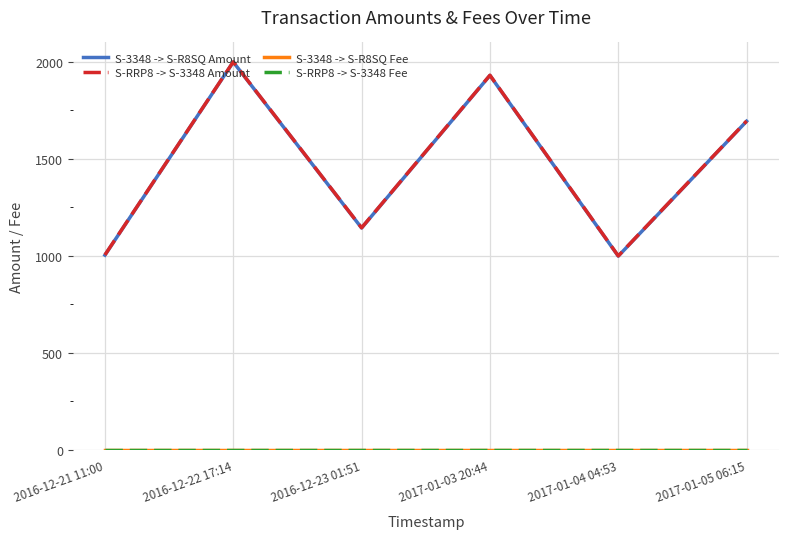

What is the total value across all series at 2016-12-23 01:51?

2291